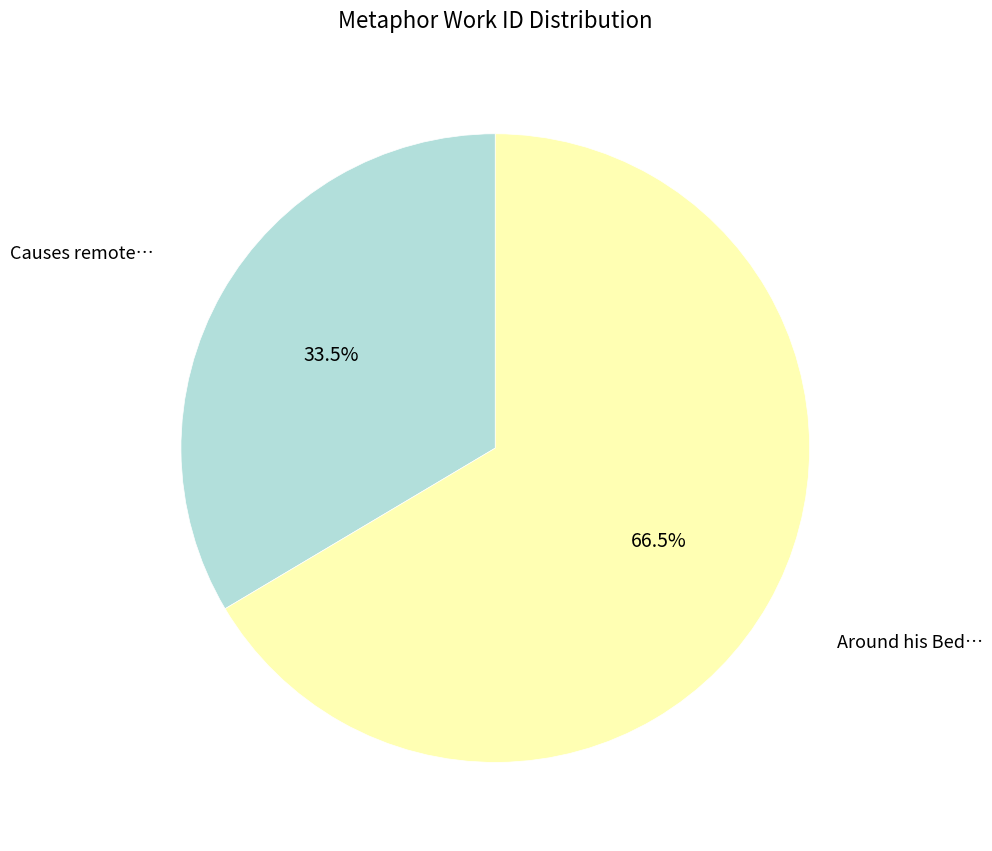

Does any single category account for the majority?

Yes